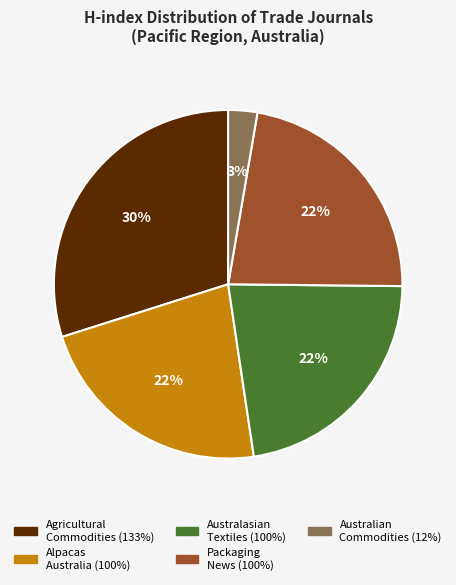

Does any single category account for the majority?

No